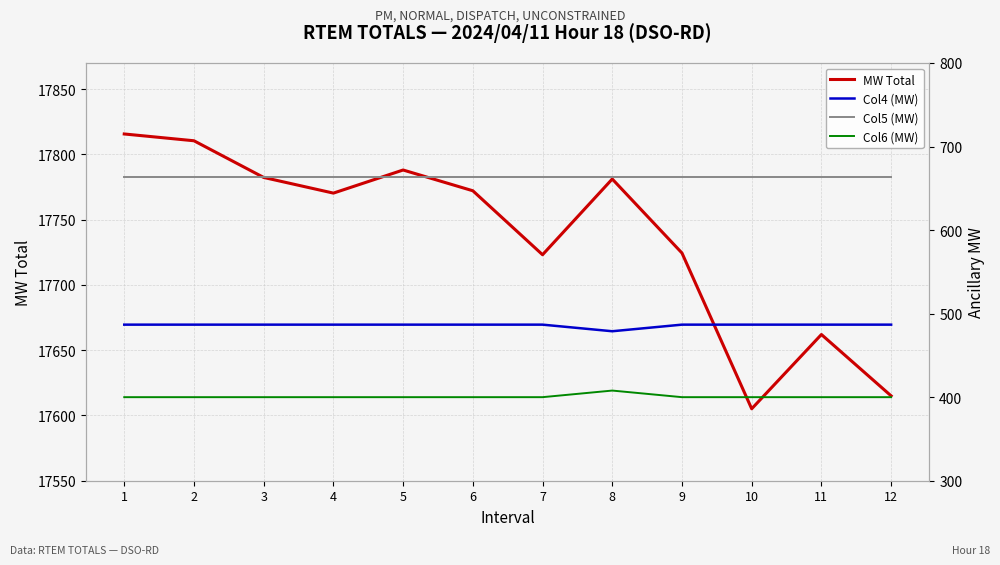

How many series are shown in this chart?

4